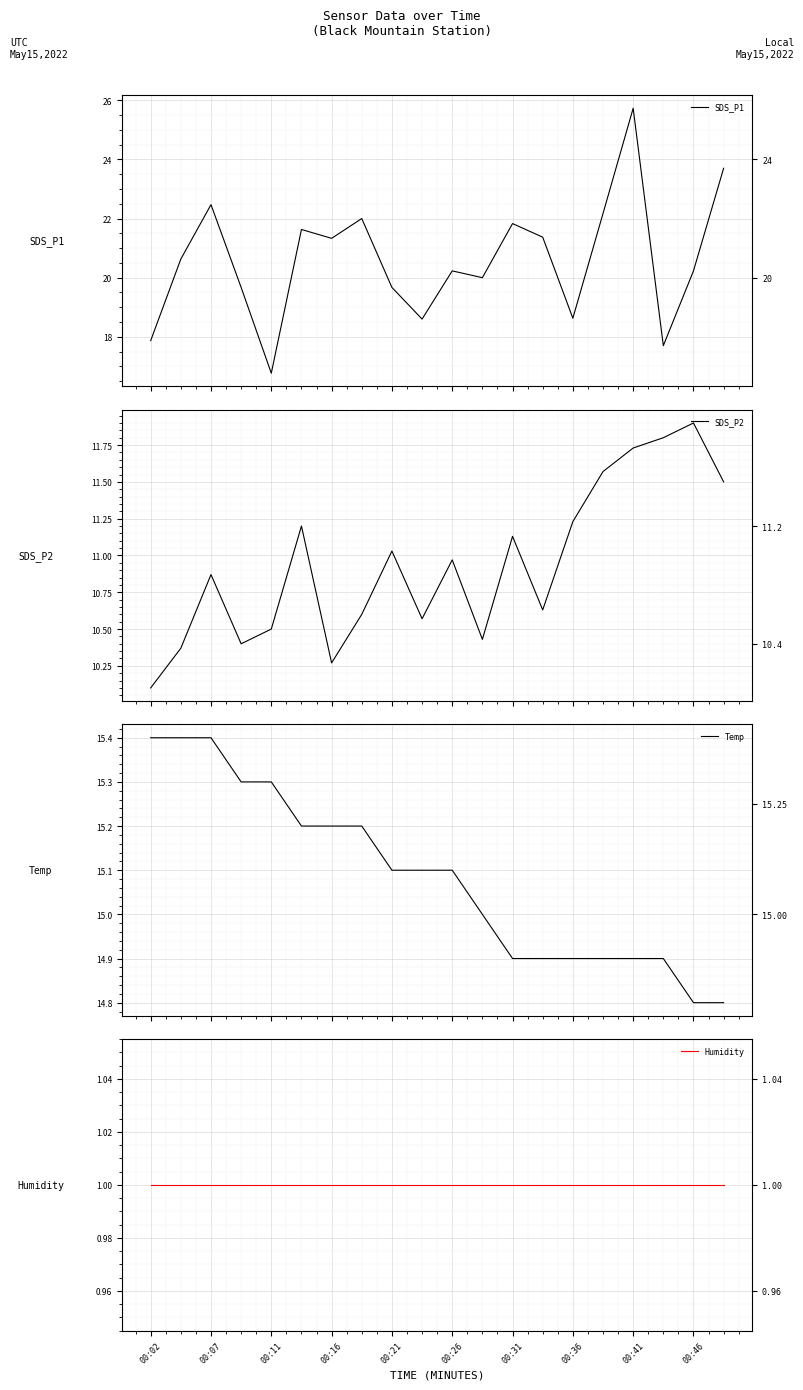

Is it true that Temp equals 23.3 at 00:21?

False